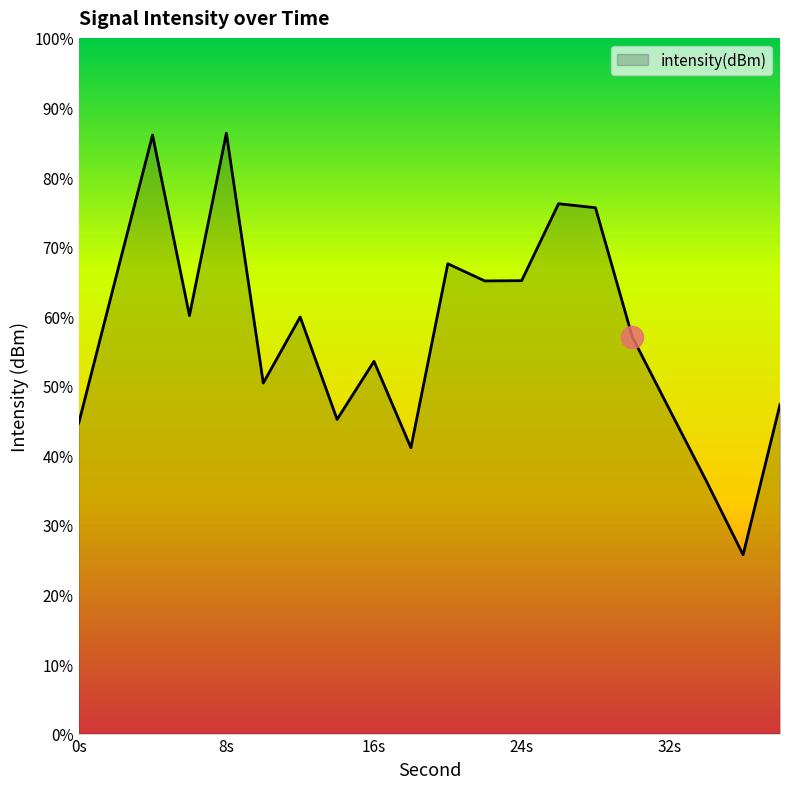

How many interior local peaks (higher than both neighbors) does the data have?

6